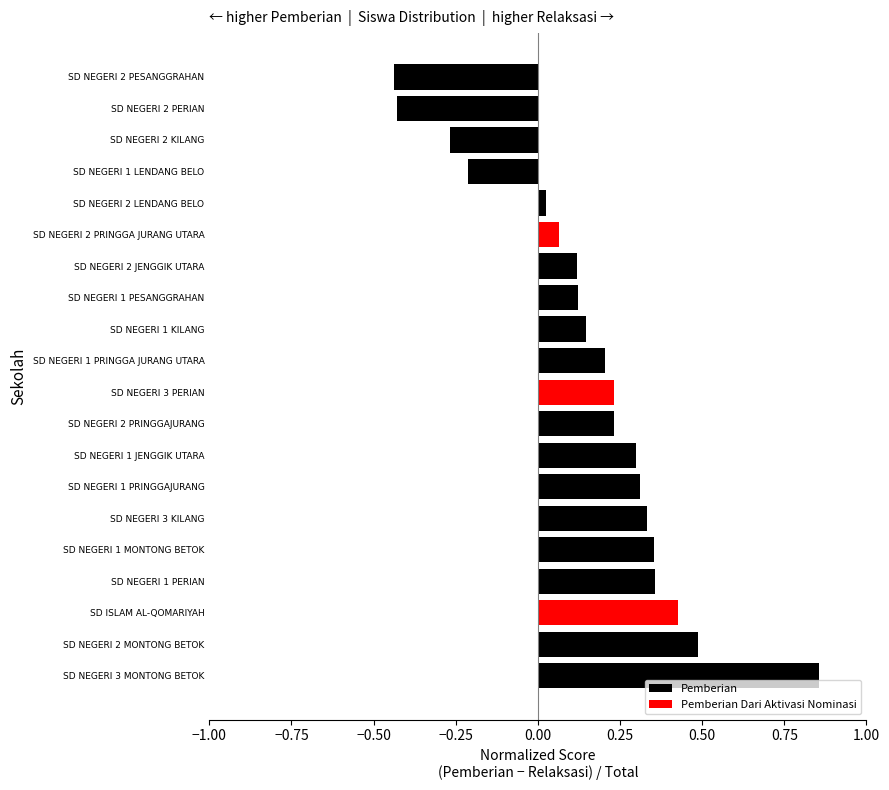

At which category does the chart reach its peak across all series?

SD NEGERI 3 MONTONG BETOK